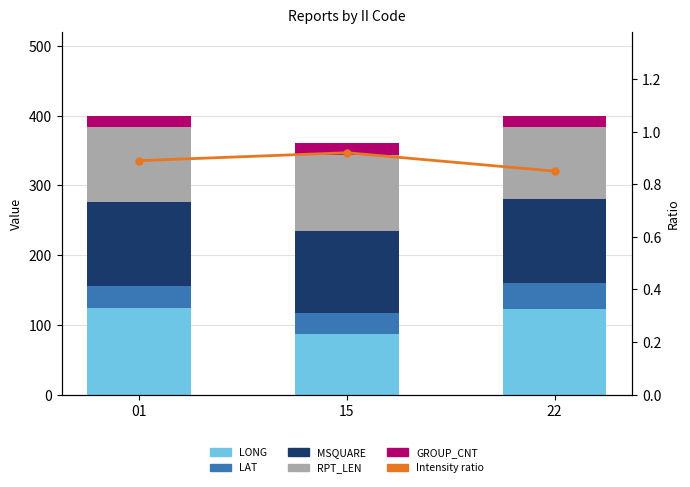

Is the value of LAT at 22 greater than the value of LONG at 15?

No